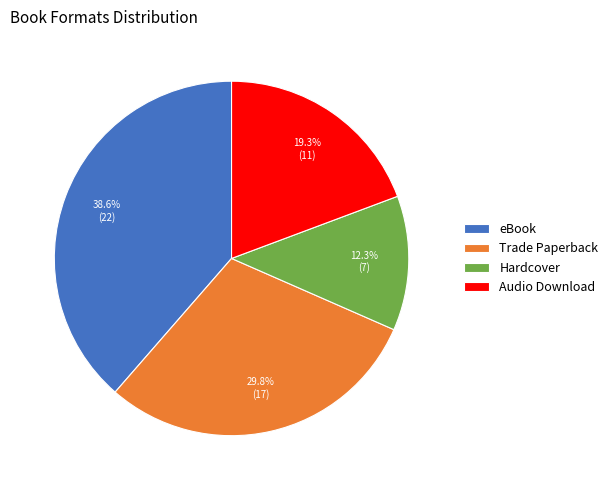

Rank the categories by value from lowest to highest.

Hardcover, Audio Download, Trade Paperback, eBook